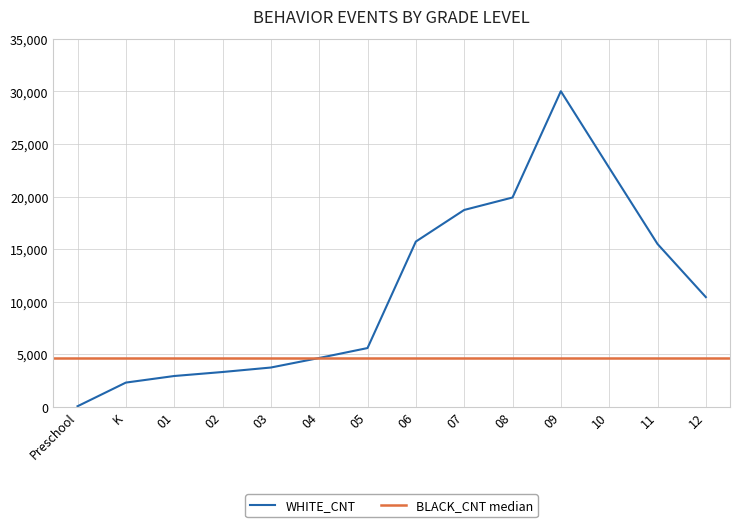

What is the label of the 3rd point from the left?

01